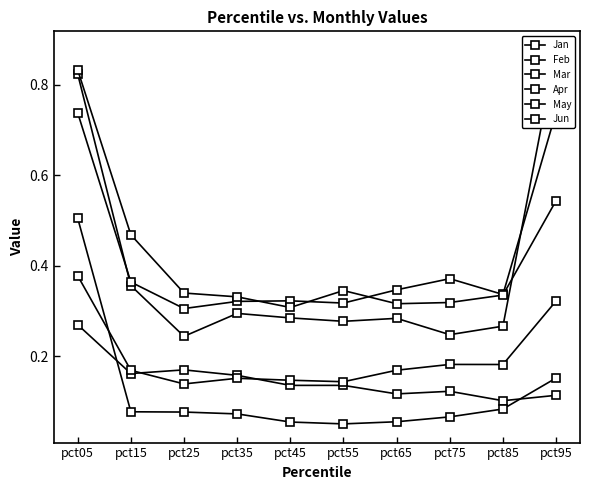

Does the chart display data point markers on the line(s)?

Yes